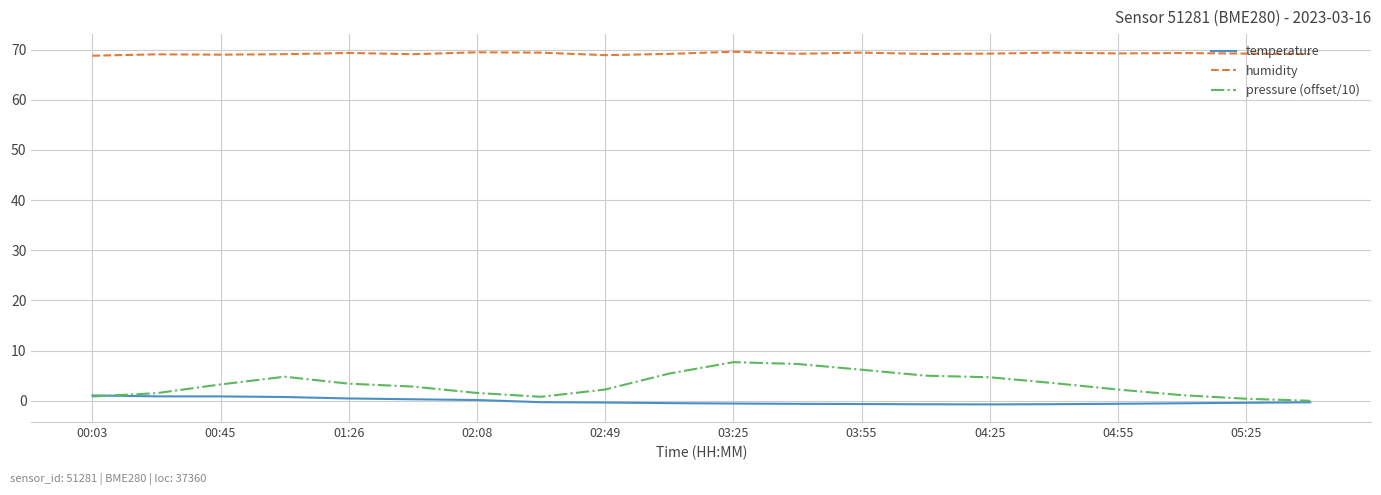

Which series has the widest spread of values?

pressure (offset/10)